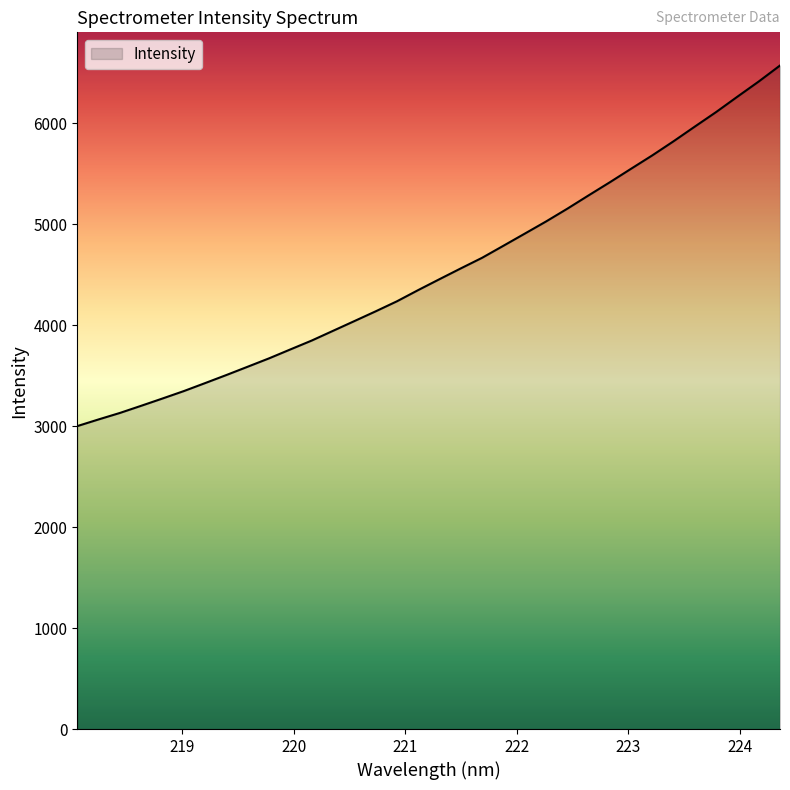

What is the minimum value shown in the chart?

3000.7